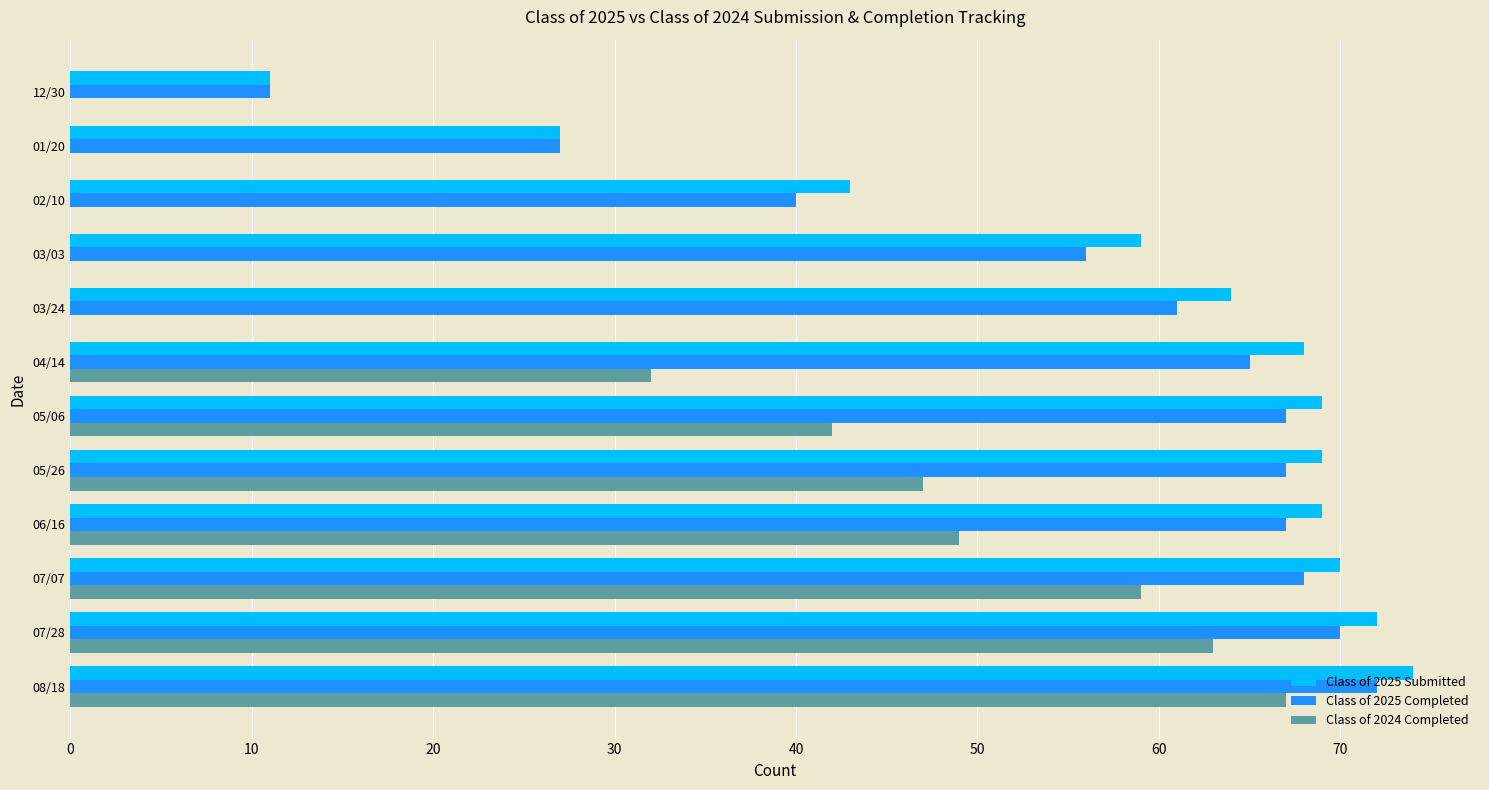

Which series changed the most between 03/24 and 01/20?

Class of 2025 Submitted